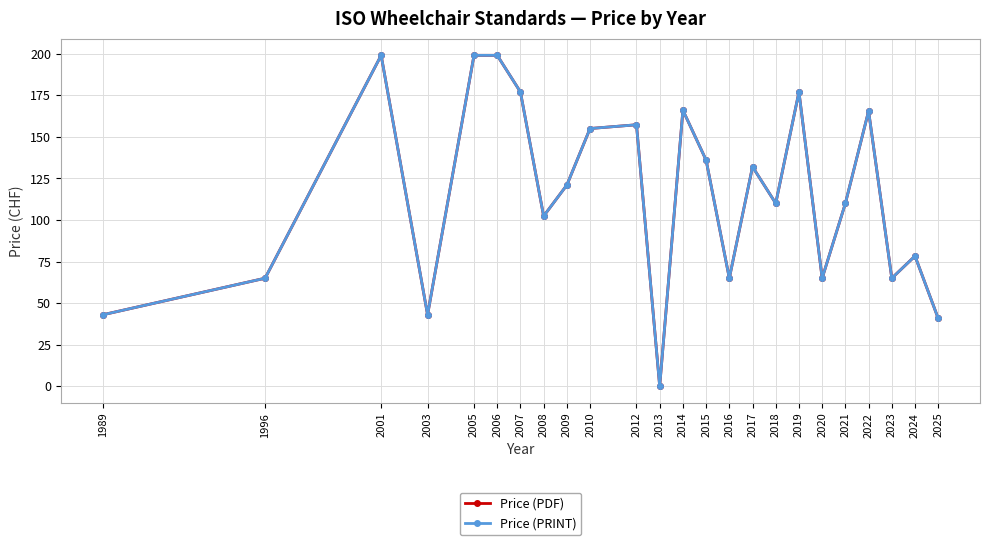

How many interior local peaks does the Price (PDF) series have?

7